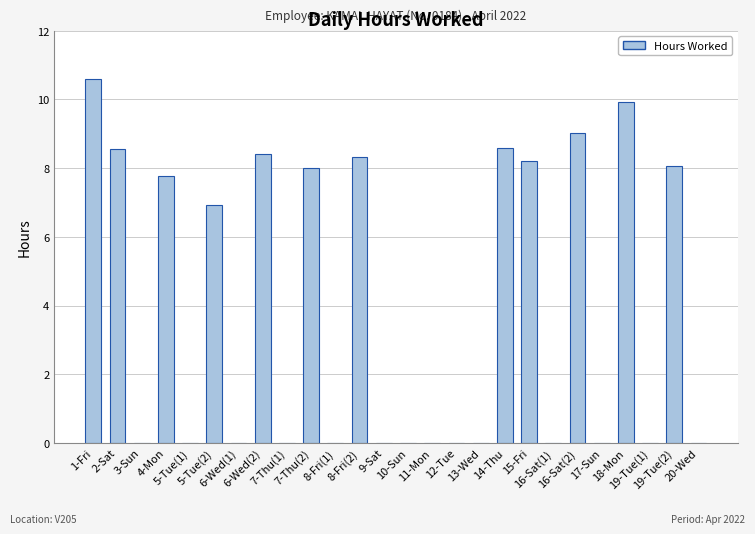

What is the sum of all values?

102.4